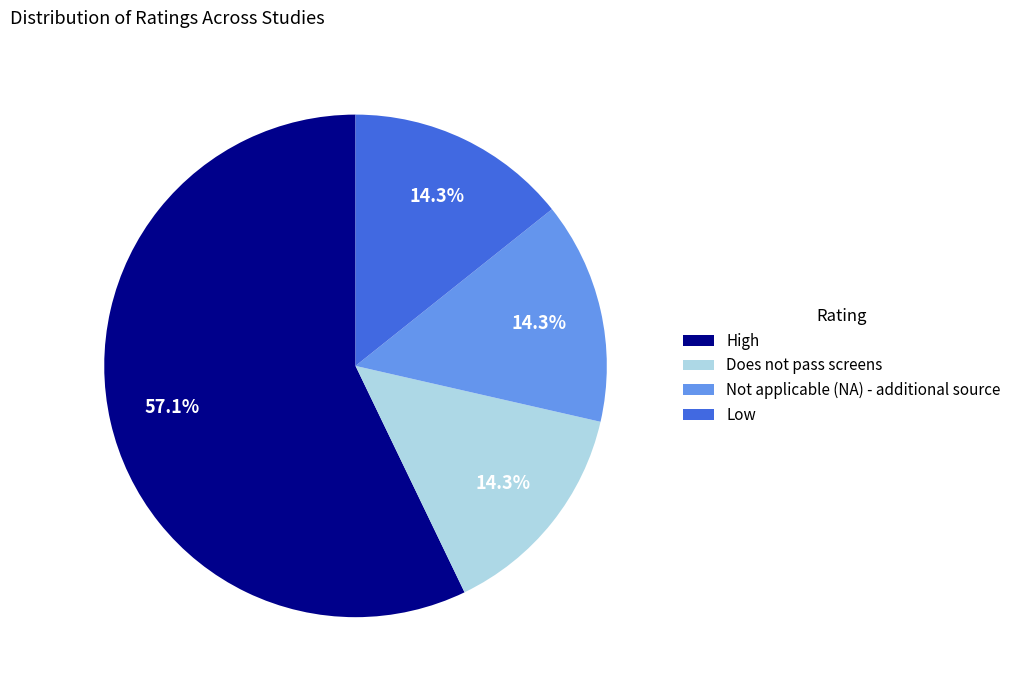

How many segments does this pie chart have?

4